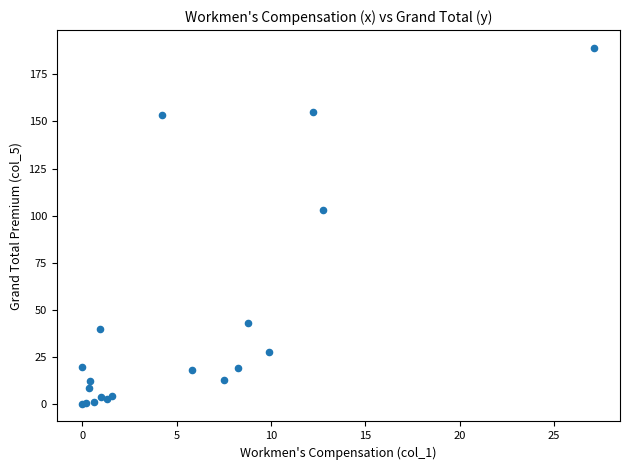

What Y value in the scatter plot is closest to 94?

102.7